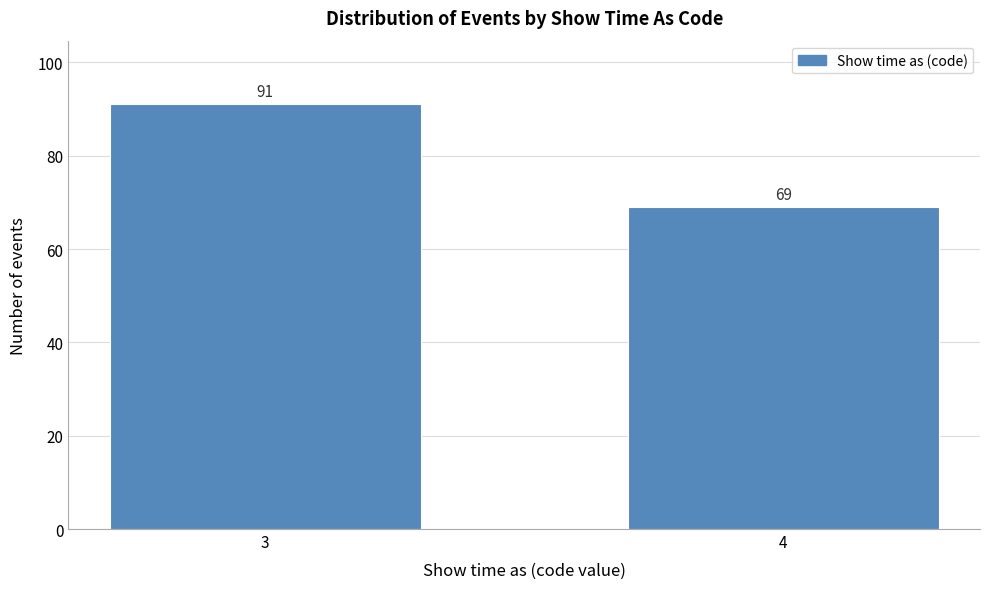

Reading left to right, extract all data points from this chart.

91	69